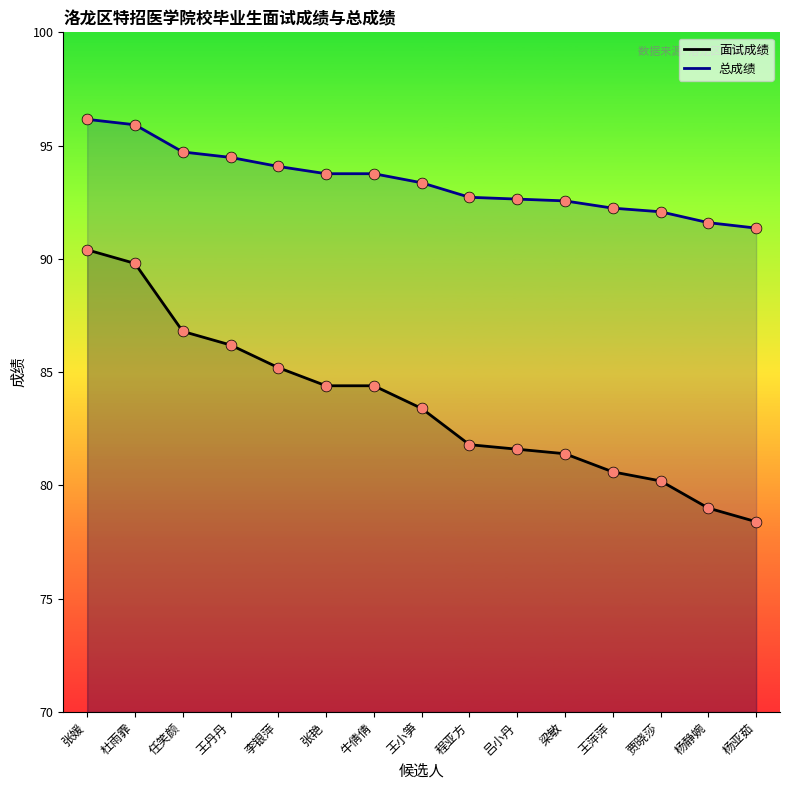

What is the total value across all series at 贾晓莎?

172.3